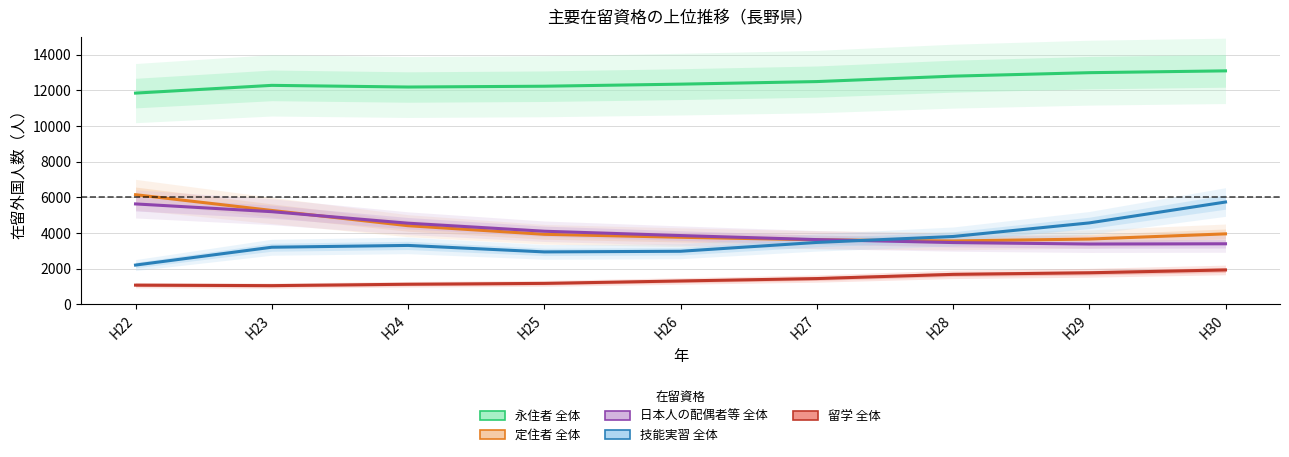

Between which two adjacent categories do 定住者 全体 and 日本人の配偶者等 全体 first intersect?

H23 and H24